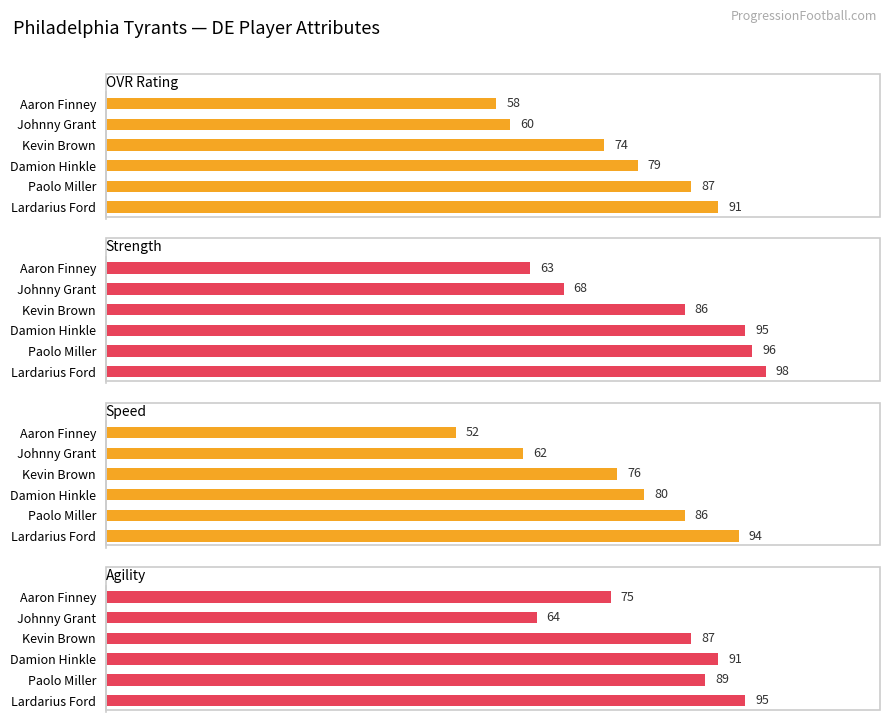

What is the difference between the maximum and minimum values in the Speed series?

42